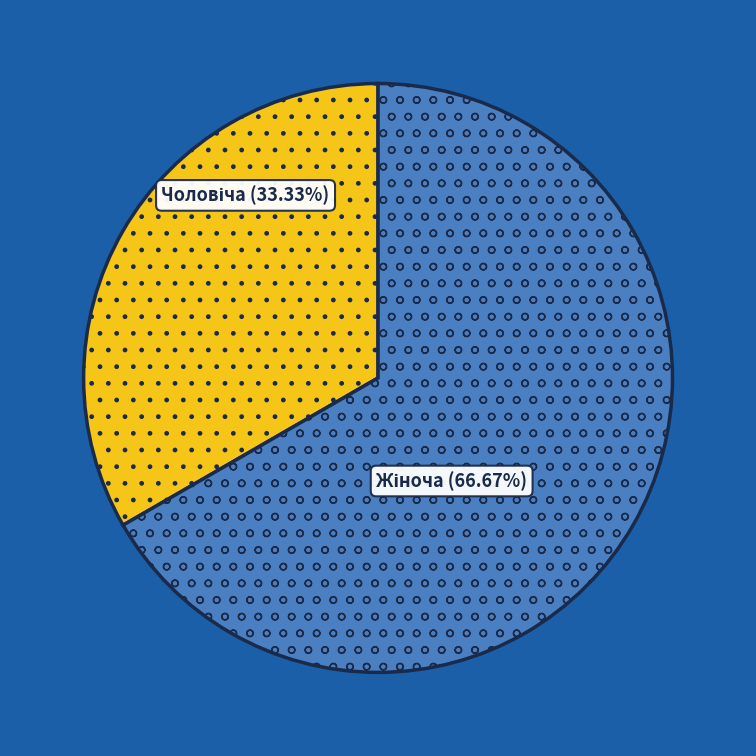

Is there a majority slice in this chart?

Yes